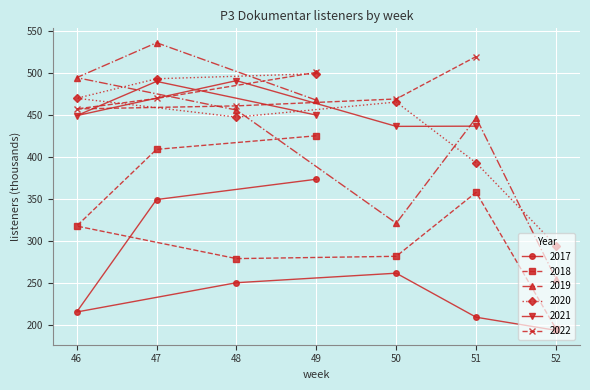

What position from the right is 47?

6